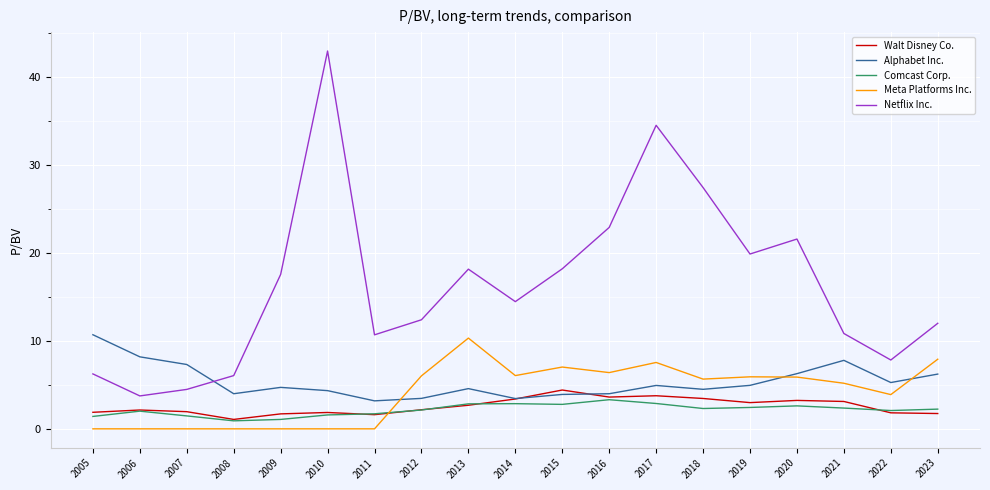

The value of Comcast Corp. at 2015 is 4.2. True or false?

False